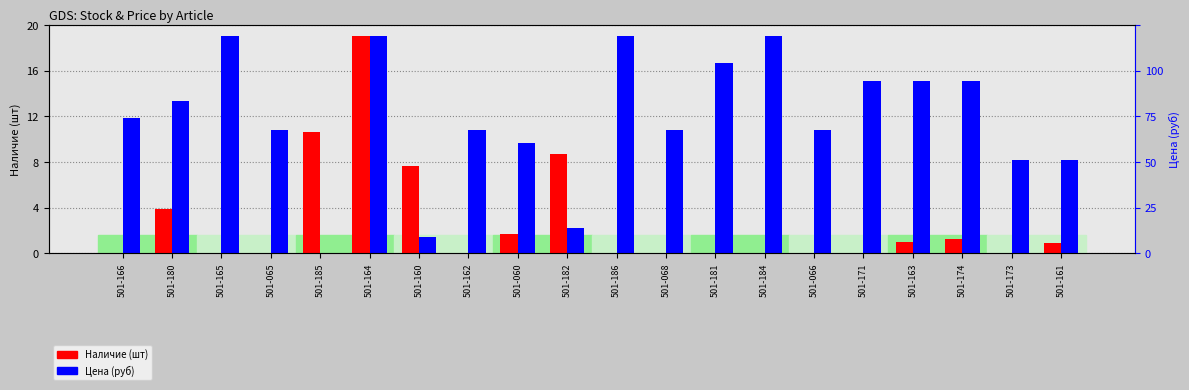

Is it true that Цена equals 26.9 at 501-174?

False